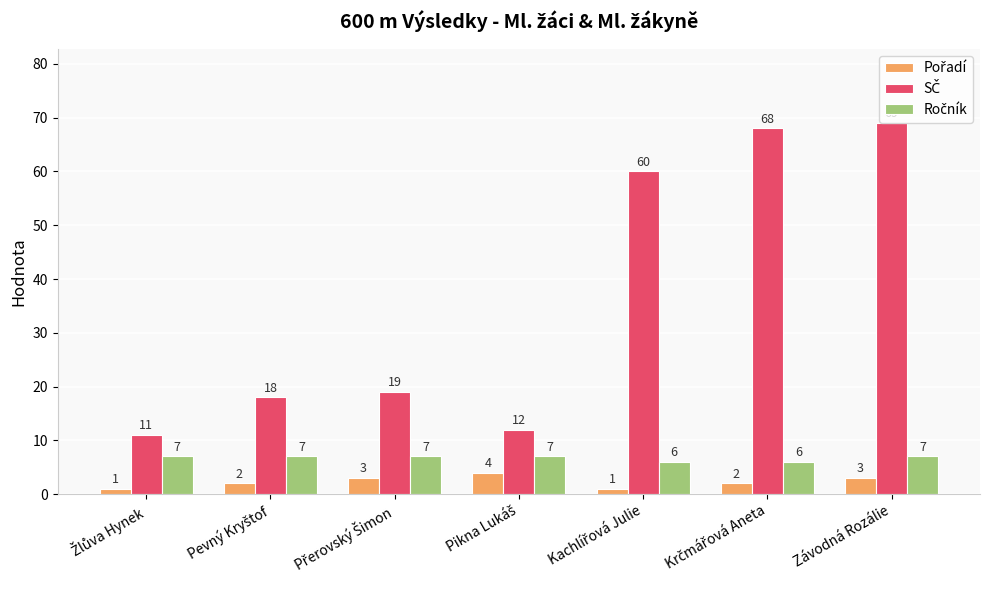

What is the greatest value displayed?

69